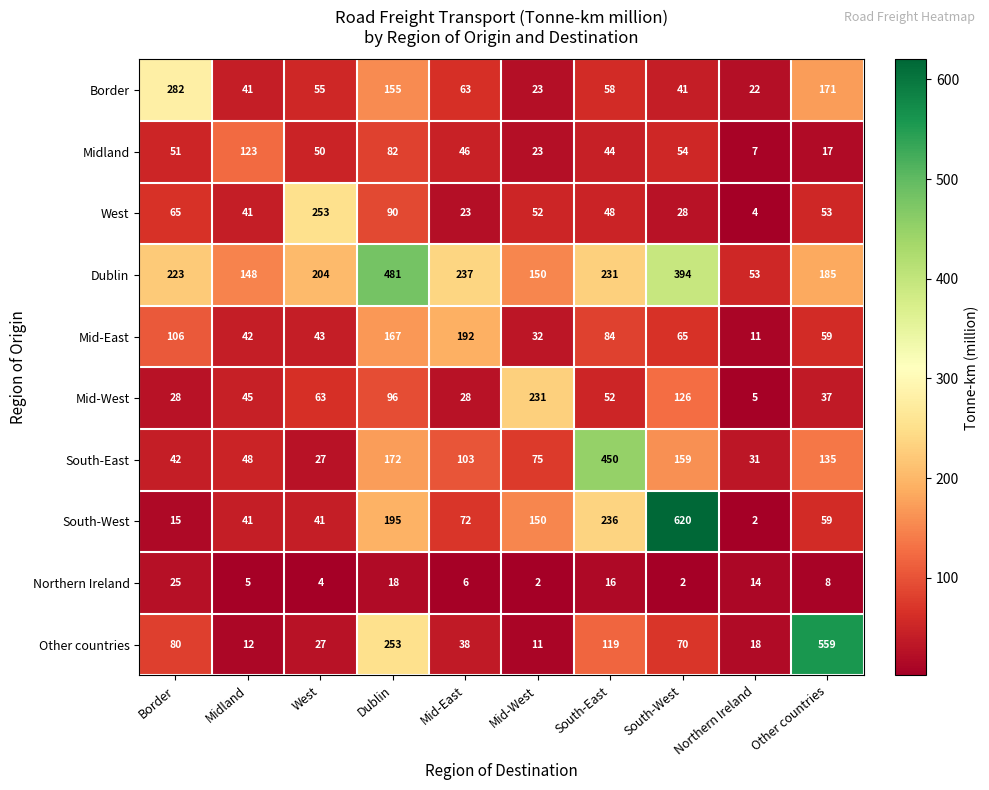

At which label does Mid-East first exceed 65?

Border